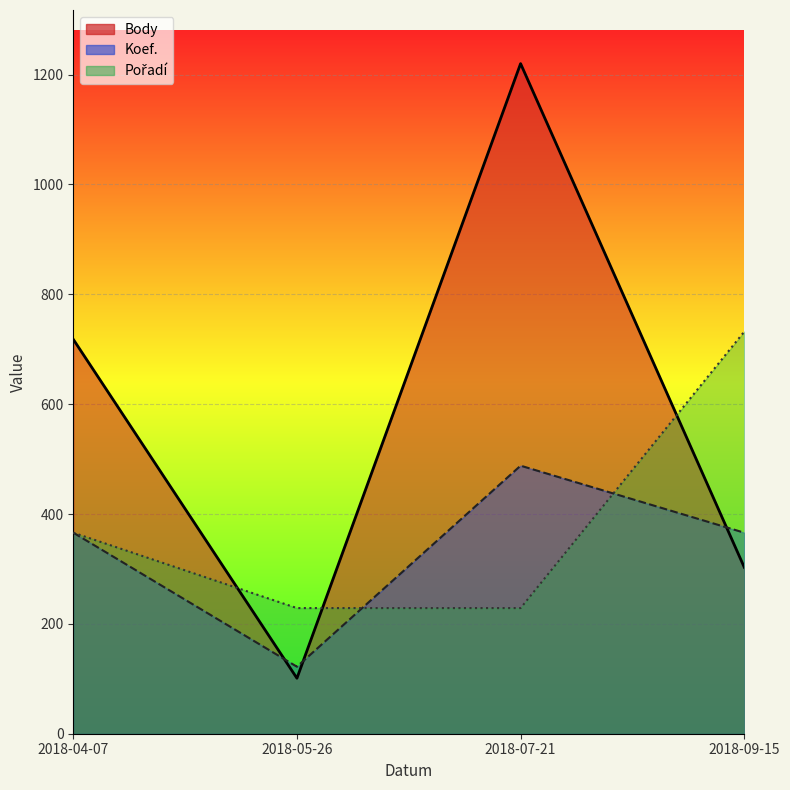

How many Body values are between 303 and 1220?

3